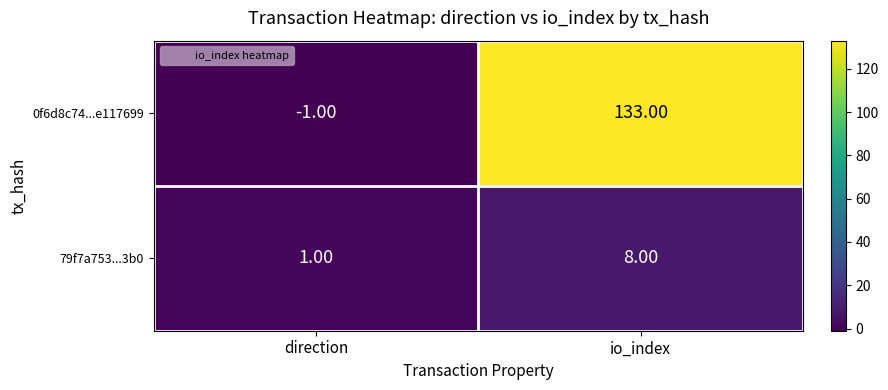

Rank the series by their maximum value, from lowest to highest.

79f7a753...3b0, 0f6d8c74...e117699